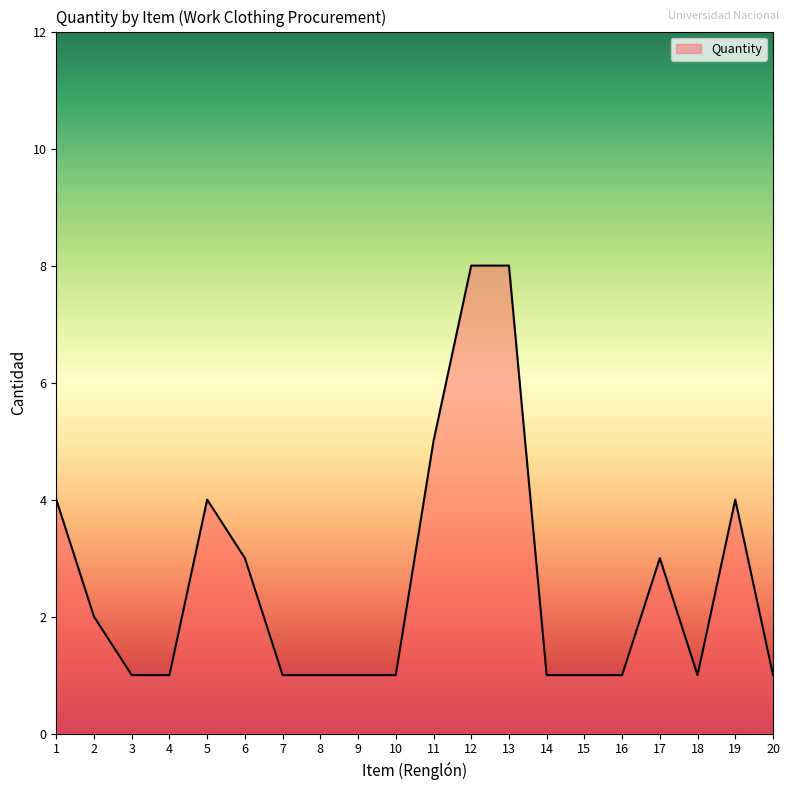

What is the sum of the values at 18 and 1?

5